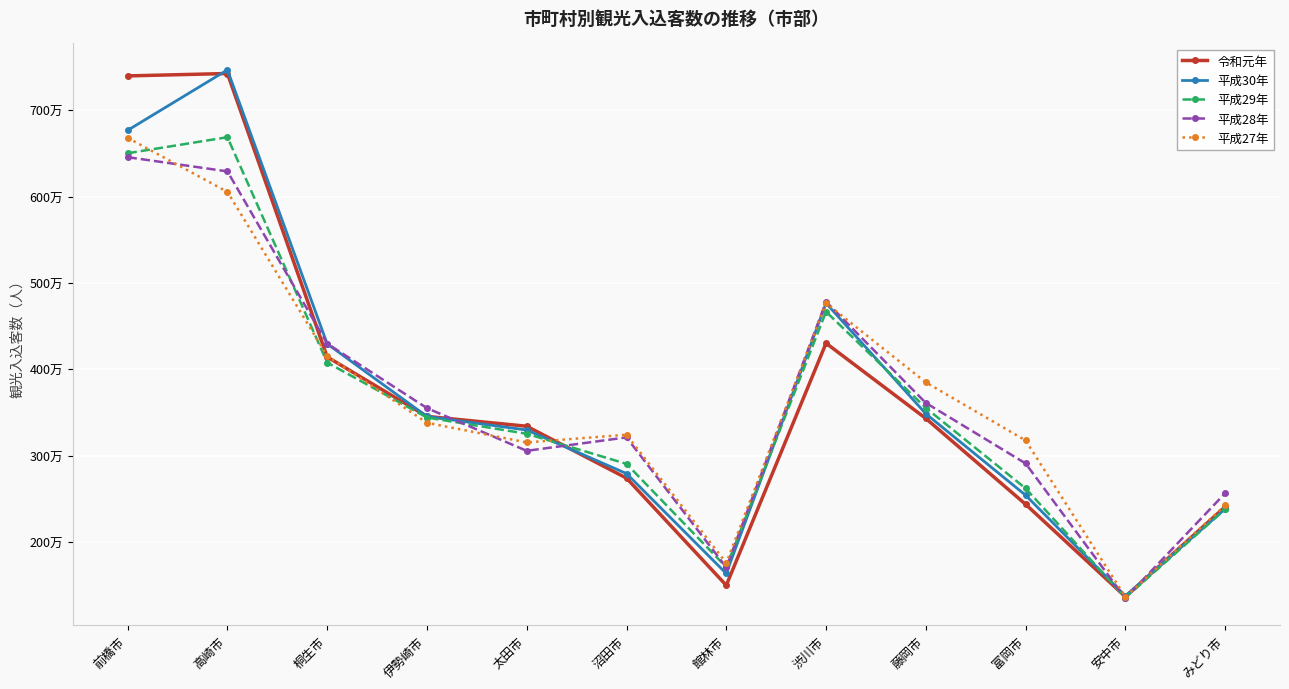

Does the chart have visible grid lines?

Yes